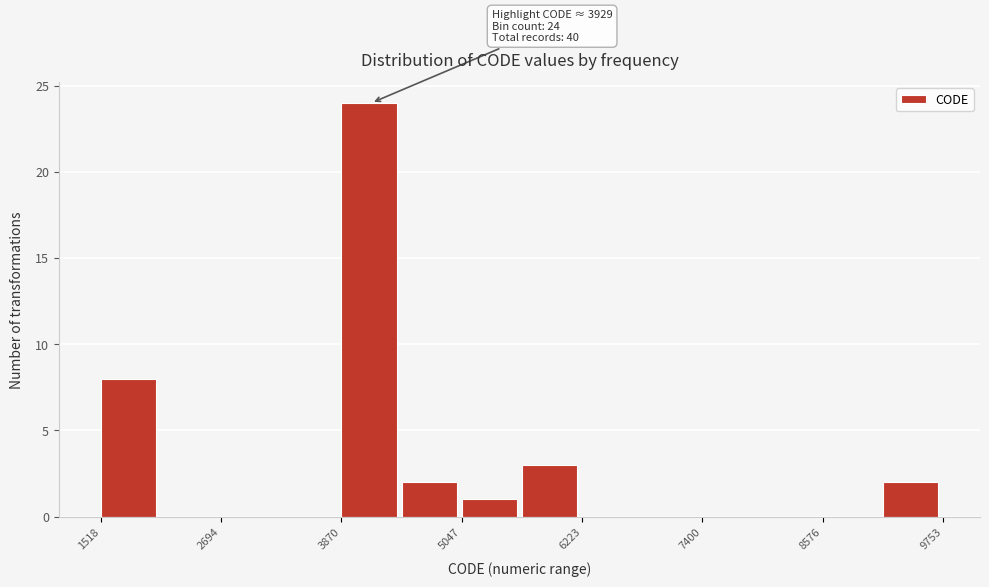

Around what value on the x-axis is the tallest bar? Give the approximate position of its centre, as read against the axis.

4200